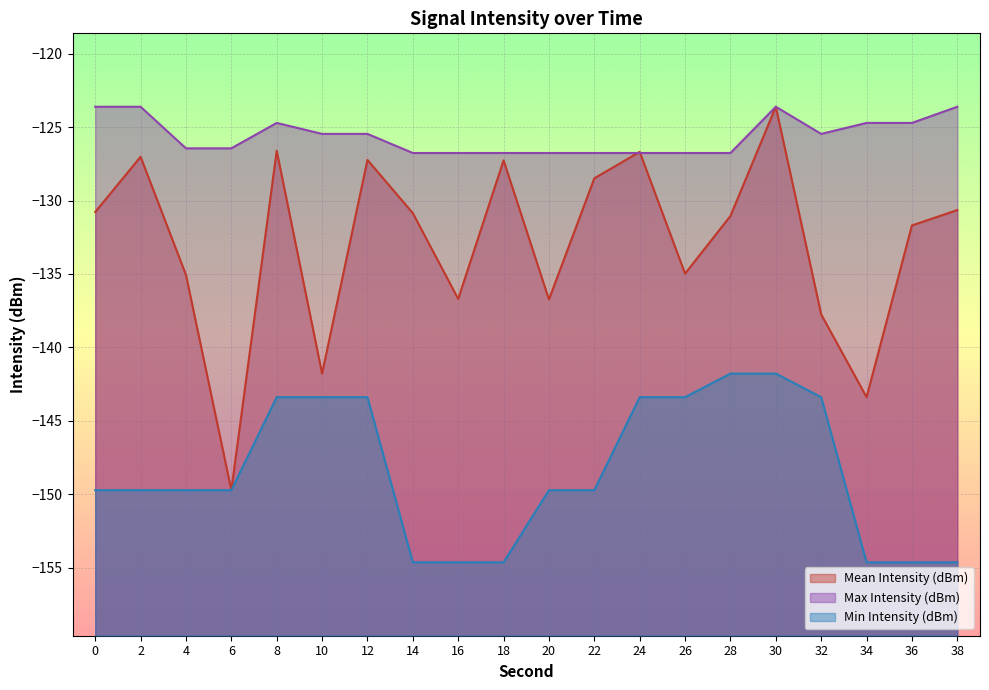

Rank the categories by Min Intensity (dBm) value from highest to lowest.

28, 30, 8, 10, 12, 24, 26, 32, 0, 2, 4, 6, 20, 22, 14, 16, 18, 34, 36, 38